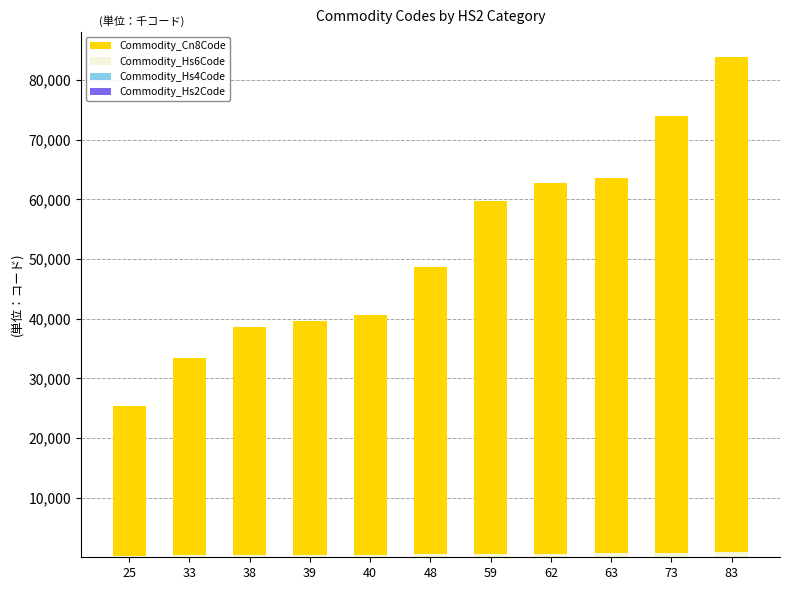

At which category is the sum across all series the highest?

83